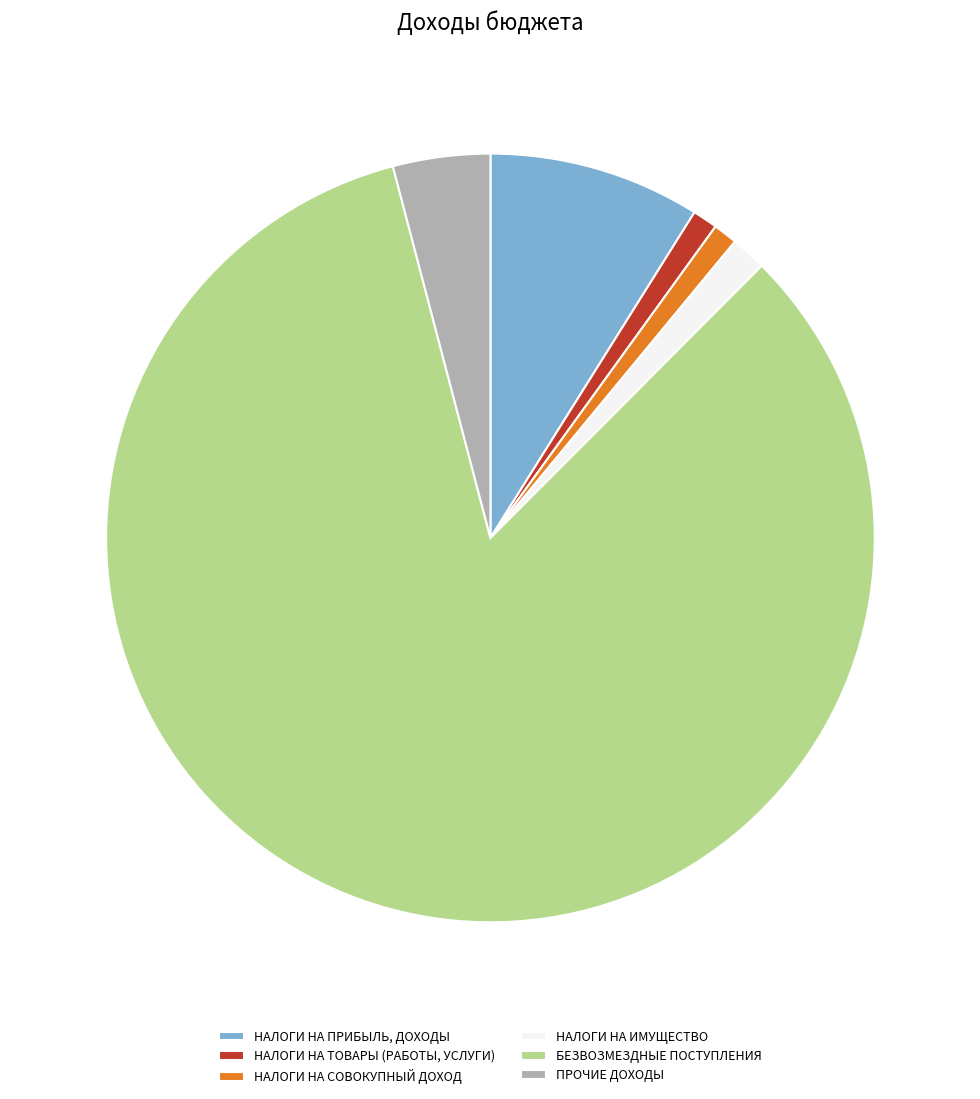

Does НАЛОГИ НА СОВОКУПНЫЙ ДОХОД account for over 50% of the chart?

No